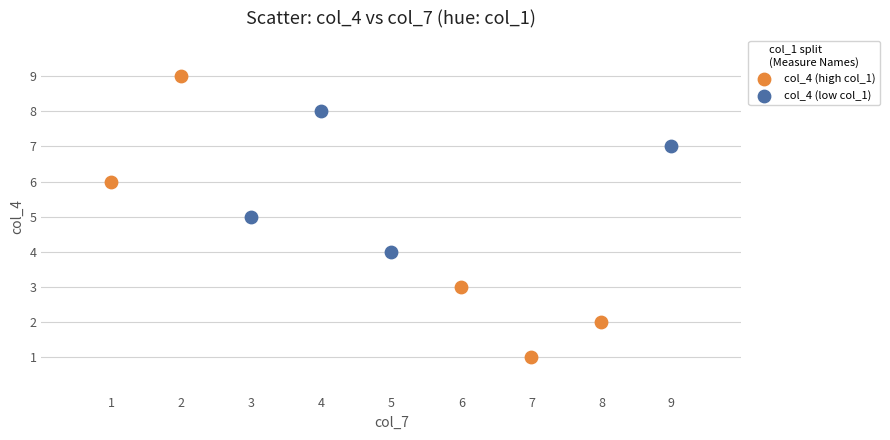

Which series contains the lowest Y value?

col_4 (high col_1)